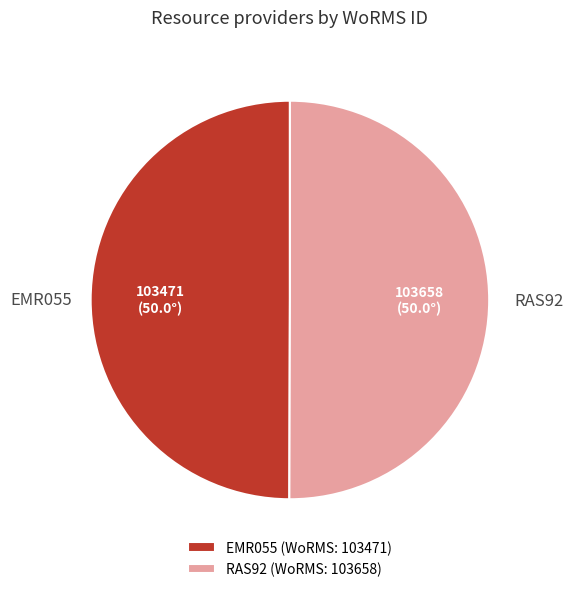

What is the ratio of the value at RAS92 (WoRMS: 103658) to the value at EMR055 (WoRMS: 103471)?

1.0